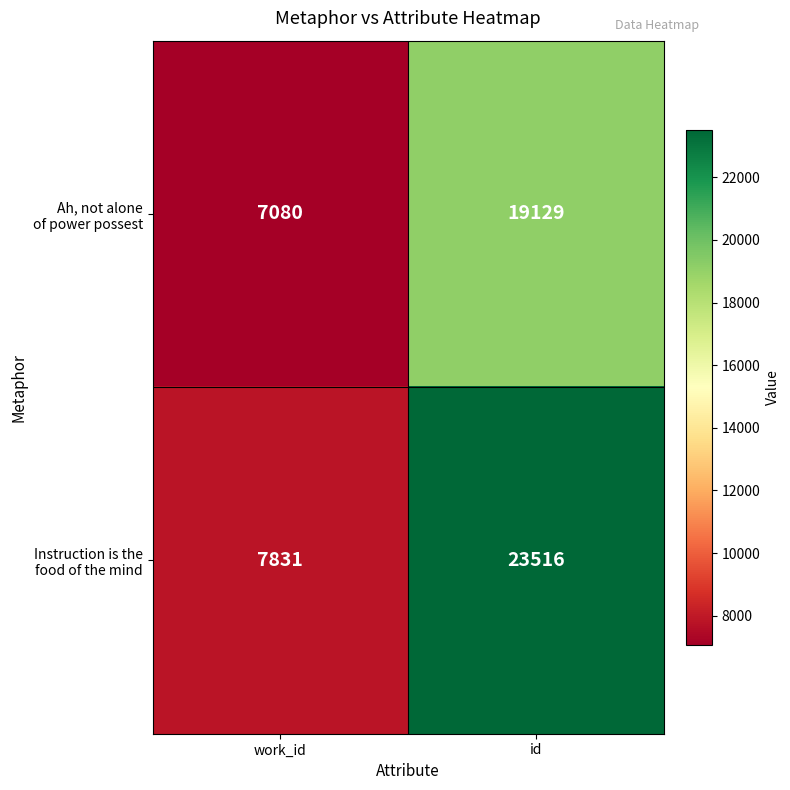

What is the smallest value displayed?

7080